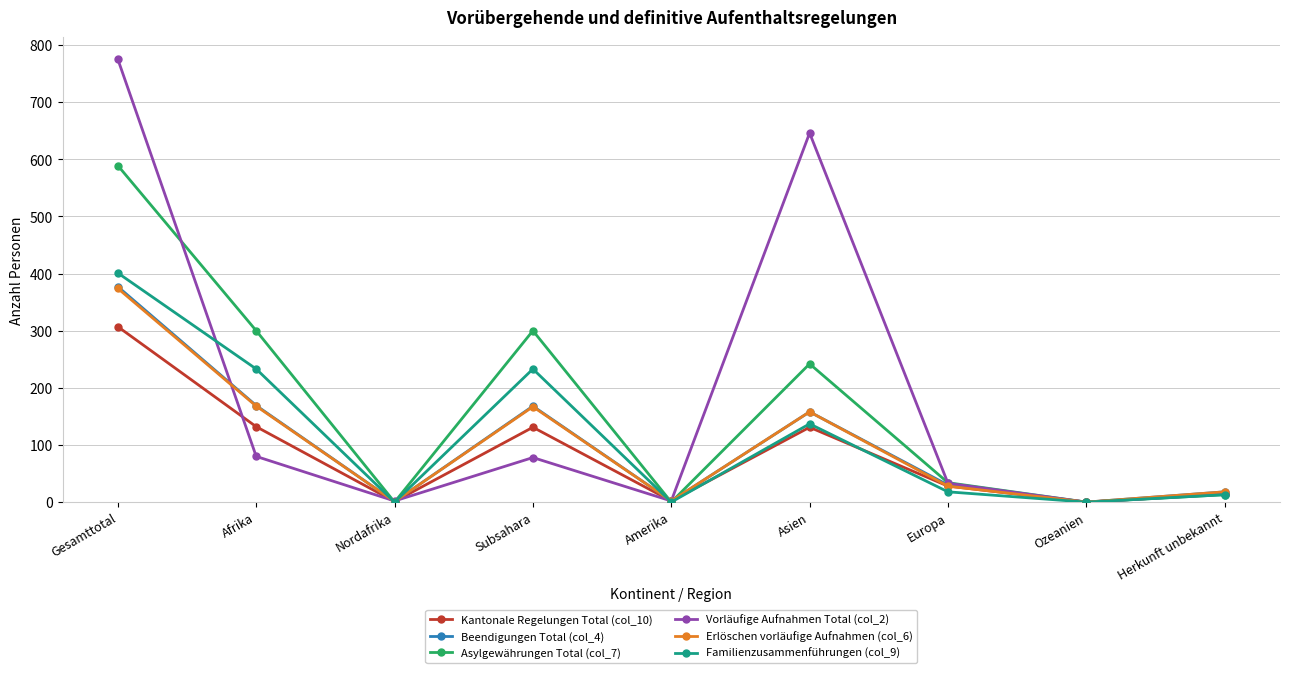

At which category does the chart reach its peak across all series?

Gesamttotal